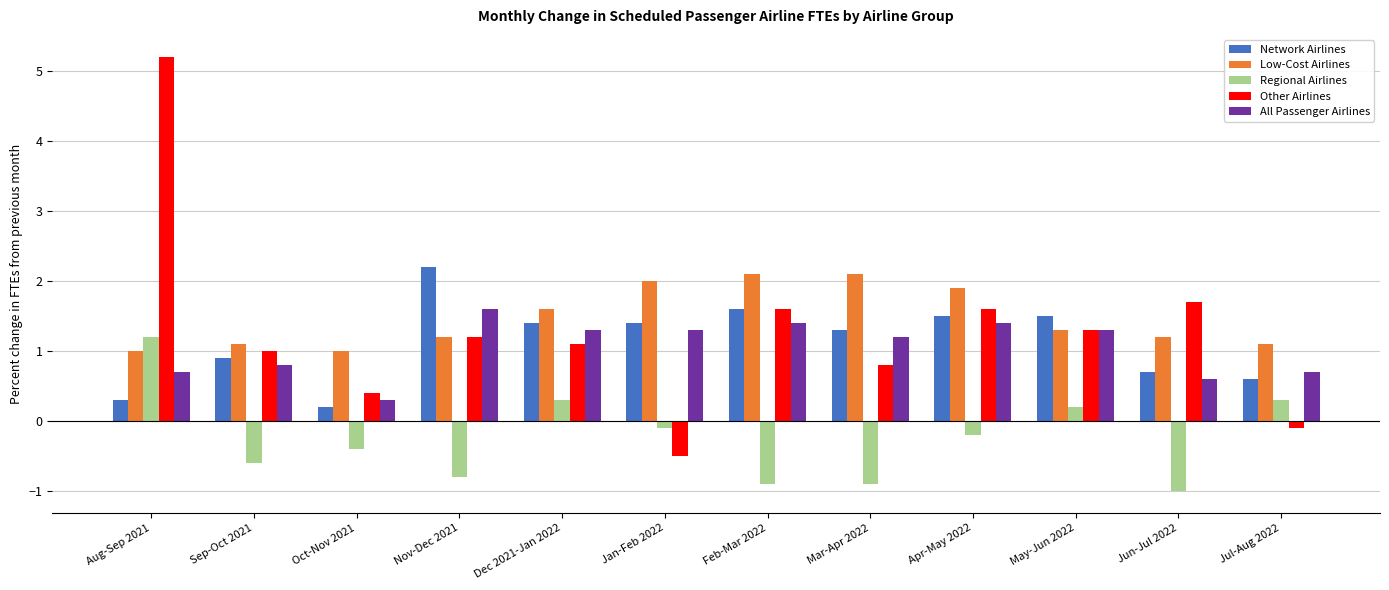

What is the total value across all series at Feb-Mar 2022?

5.8